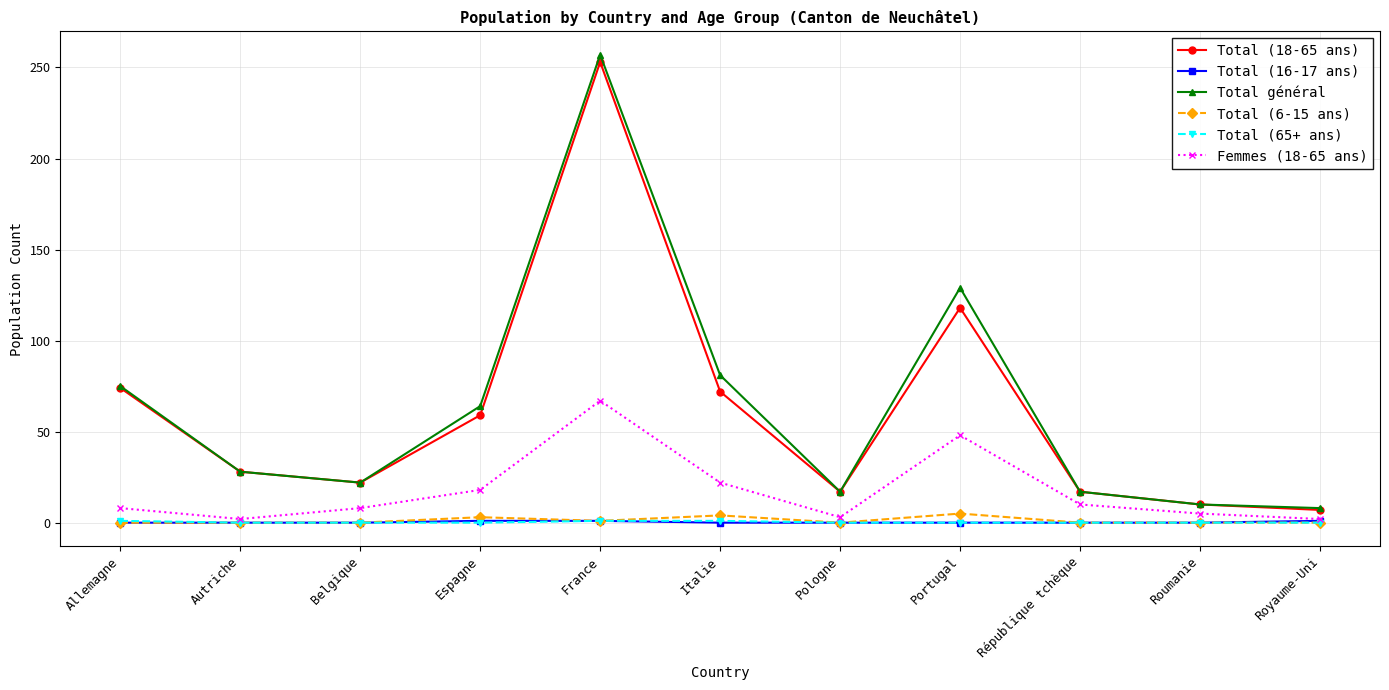

The value of Total (65+ ans) at Pologne is 0. True or false?

True